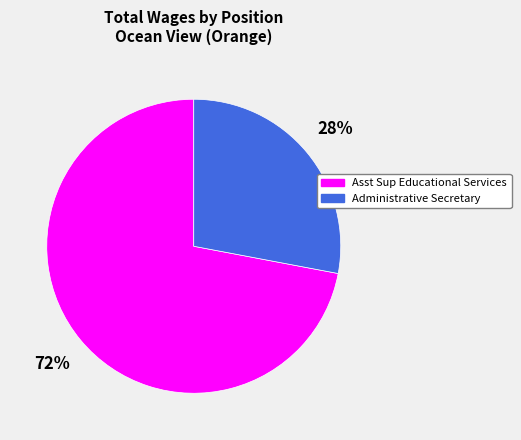

Which slice is the largest?

Asst Sup Educational Services